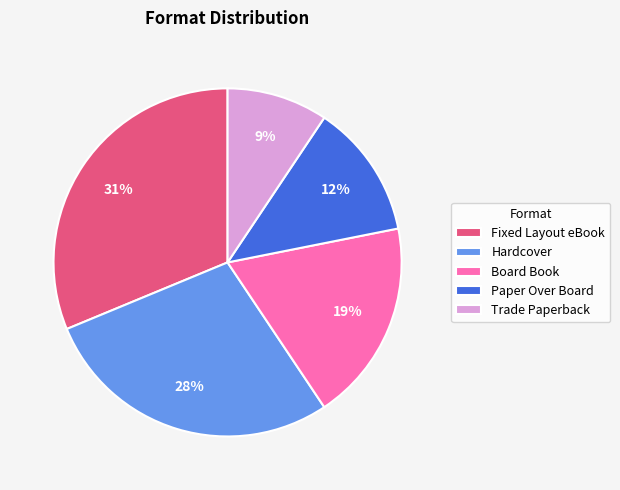

Rank the categories by value from highest to lowest.

Fixed Layout eBook, Hardcover, Board Book, Paper Over Board, Trade Paperback